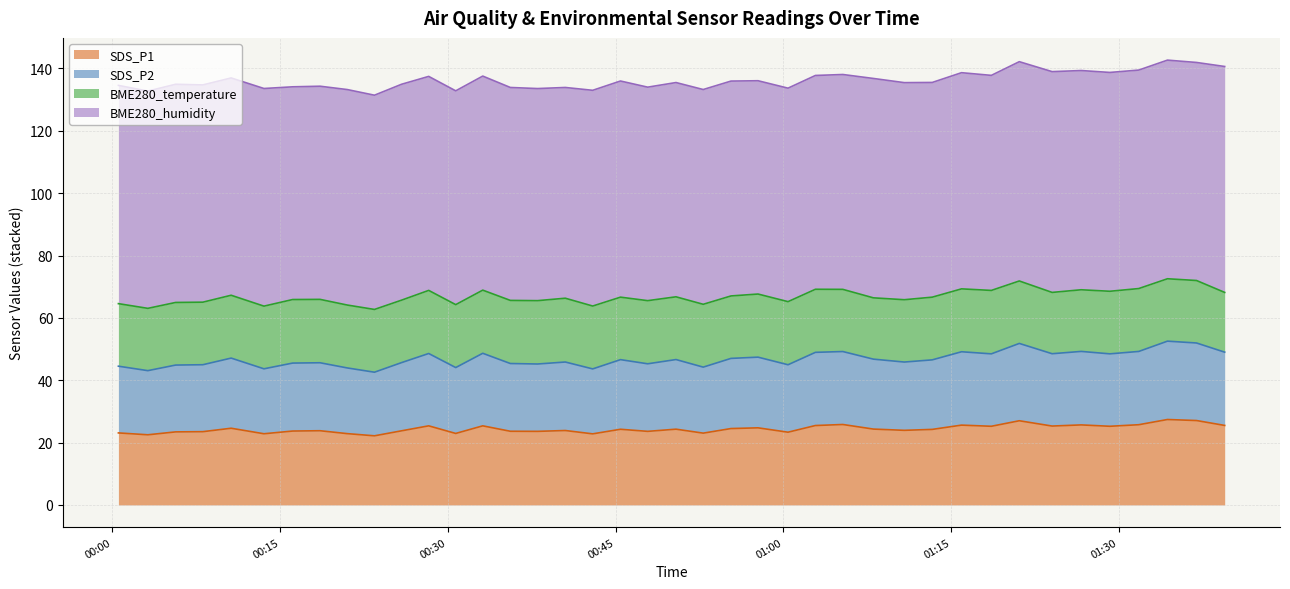

What is the value of the SDS_P1 point at the 4th from the left?

23.5